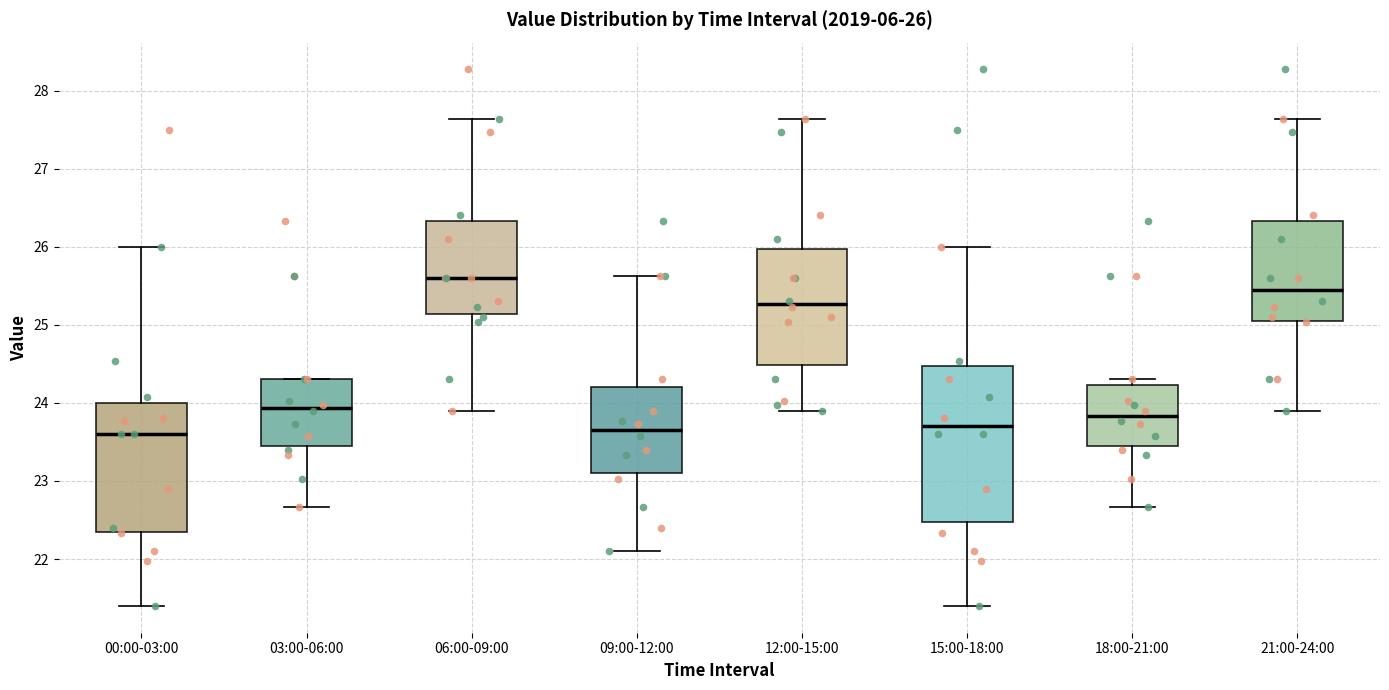

Comparing the boxes themselves (not the whiskers), which one is the tallest?

15:00-18:00